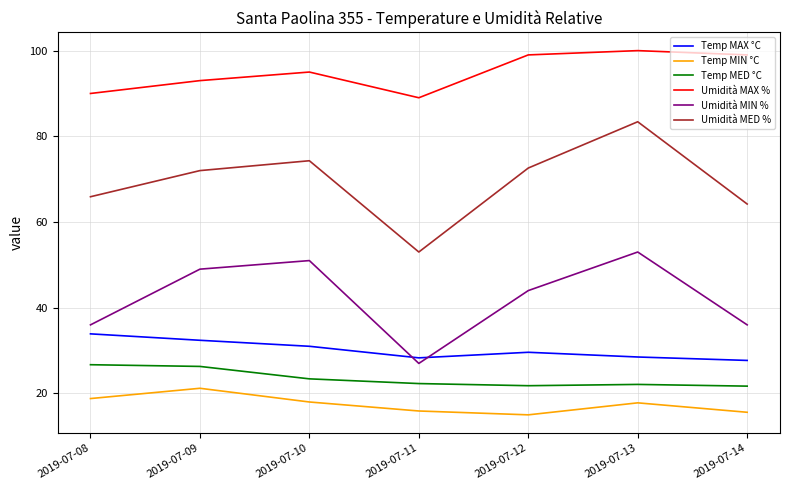

At which category does Umidità MIN % reach its first local peak?

2019-07-10